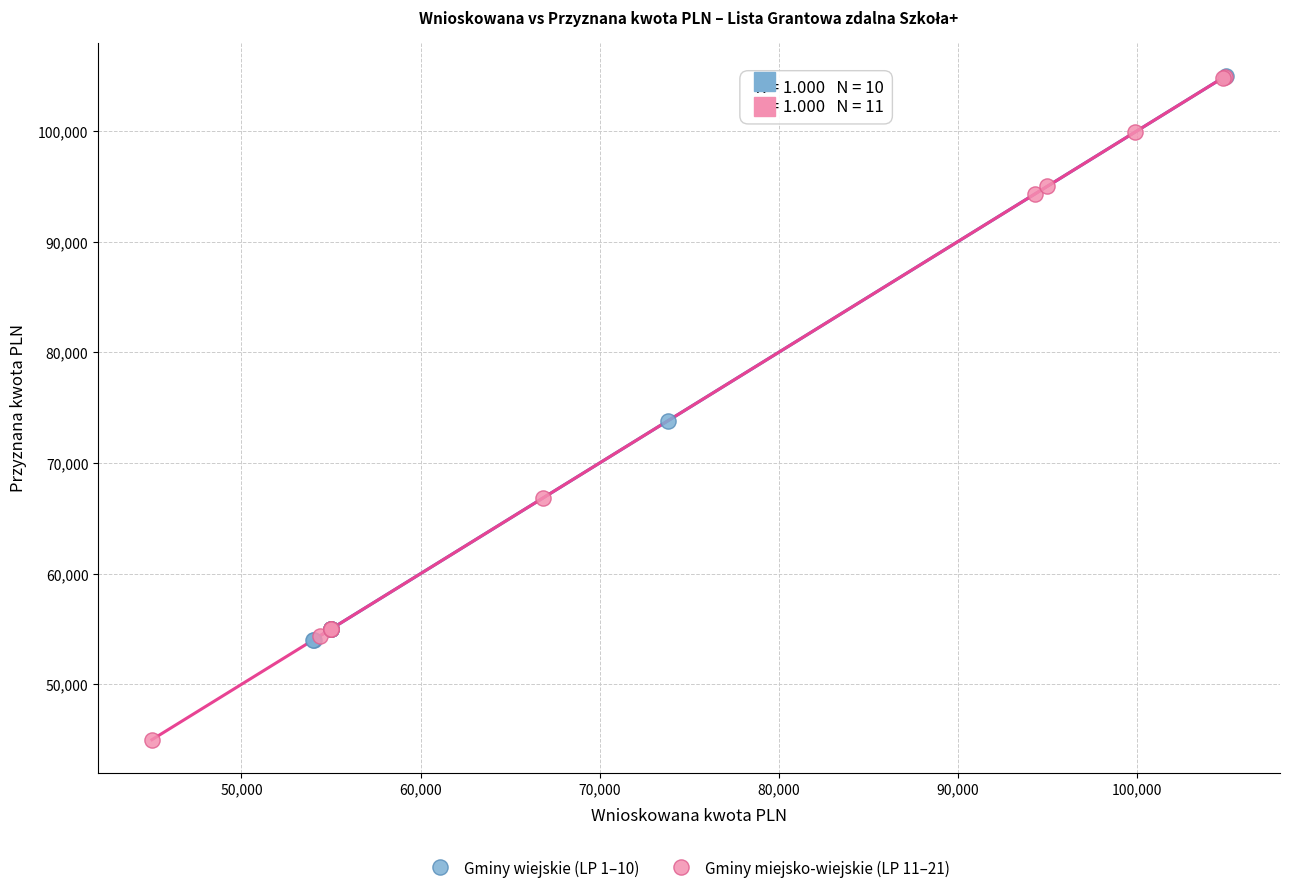

Which series reaches the minimum Y coordinate?

Gminy miejsko-wiejskie (LP 11–21)